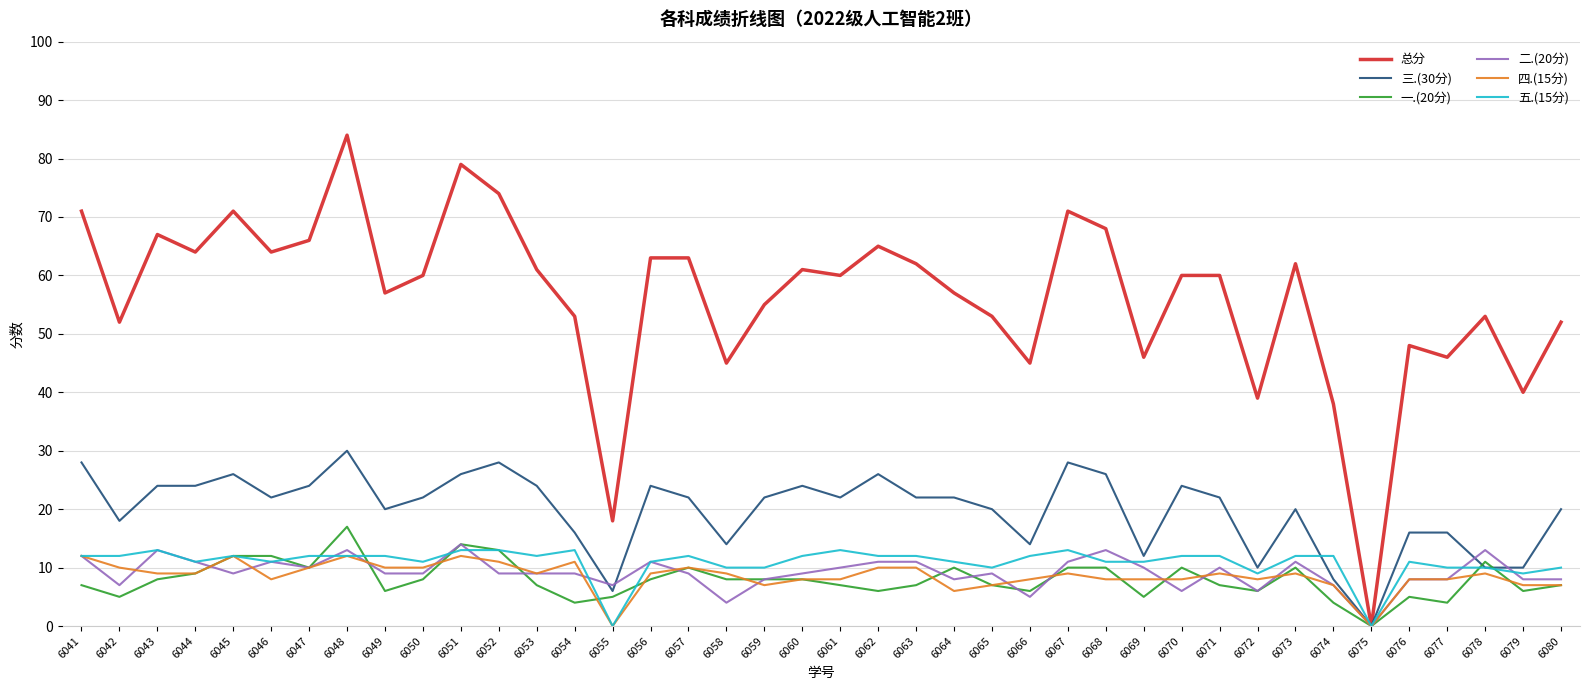

Does the chart display data point markers on the line(s)?

No